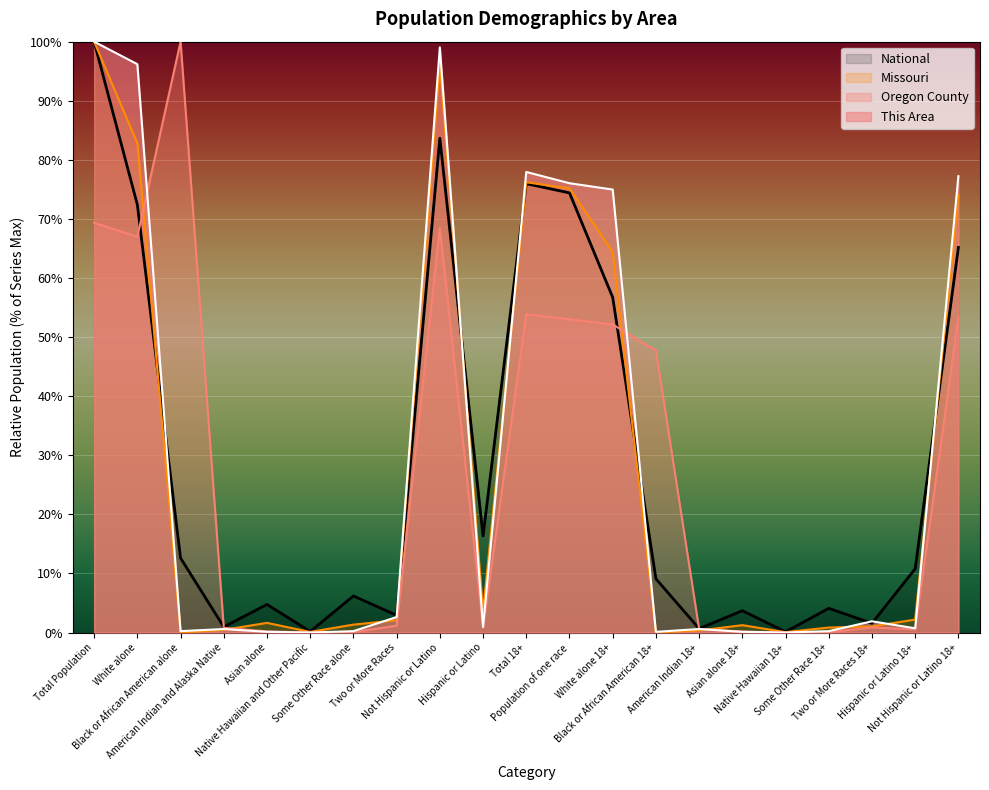

True or false: This Area and Oregon County cross at least once.

True